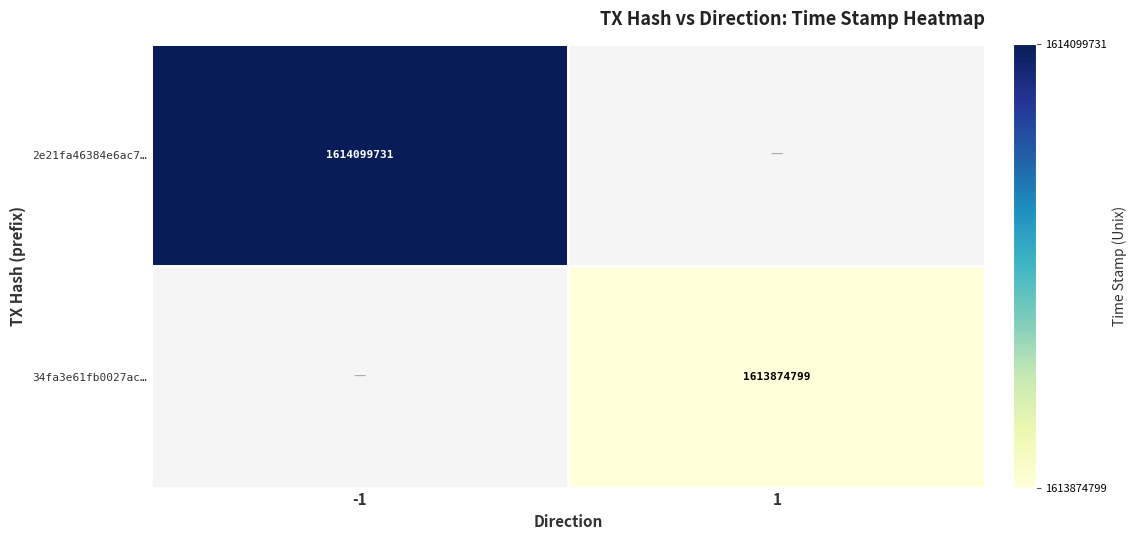

Rank the categories by 2e21fa46384e6ac7… value from highest to lowest.

-1, 1